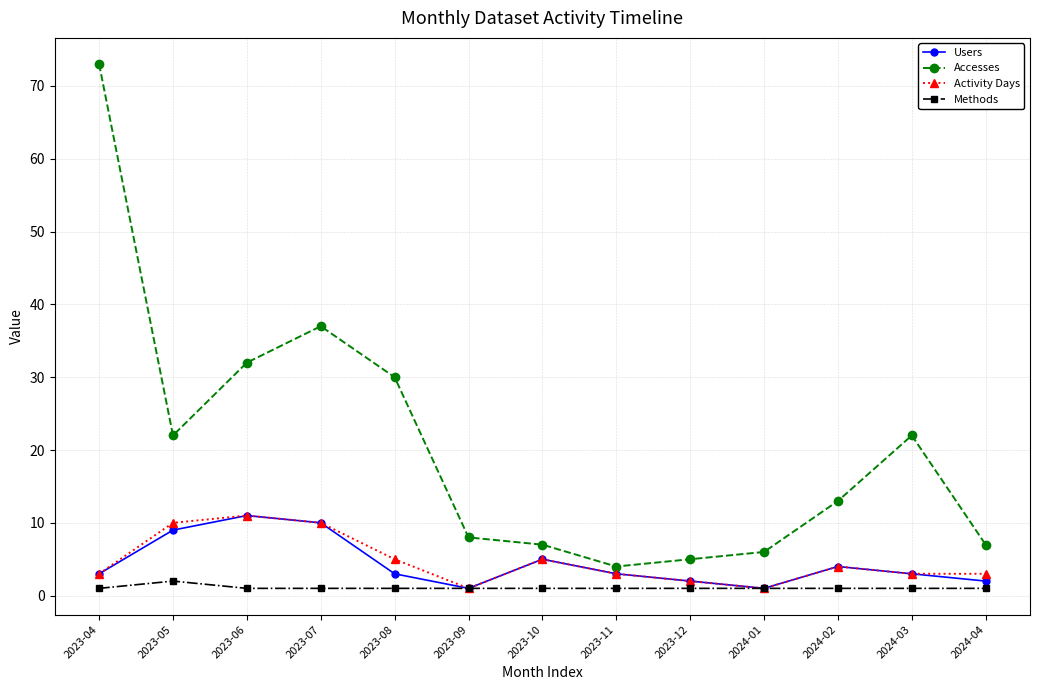

Reading left to right, extract all data points from this chart.

Users: 2023-04=3	2023-05=9	2023-06=11	2023-07=10	2023-08=3	2023-09=1	2023-10=5	2023-11=3	2023-12=2	2024-01=1	2024-02=4	2024-03=3	2024-04=2
Accesses: 2023-04=73	2023-05=22	2023-06=32	2023-07=37	2023-08=30	2023-09=8	2023-10=7	2023-11=4	2023-12=5	2024-01=6	2024-02=13	2024-03=22	2024-04=7
Activity Days: 2023-04=3	2023-05=10	2023-06=11	2023-07=10	2023-08=5	2023-09=1	2023-10=5	2023-11=3	2023-12=2	2024-01=1	2024-02=4	2024-03=3	2024-04=3
Methods: 2023-04=1	2023-05=2	2023-06=1	2023-07=1	2023-08=1	2023-09=1	2023-10=1	2023-11=1	2023-12=1	2024-01=1	2024-02=1	2024-03=1	2024-04=1